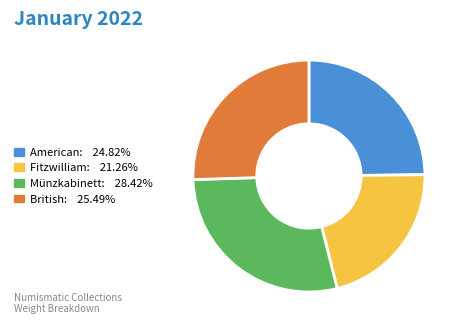

Does any single category account for the majority?

No